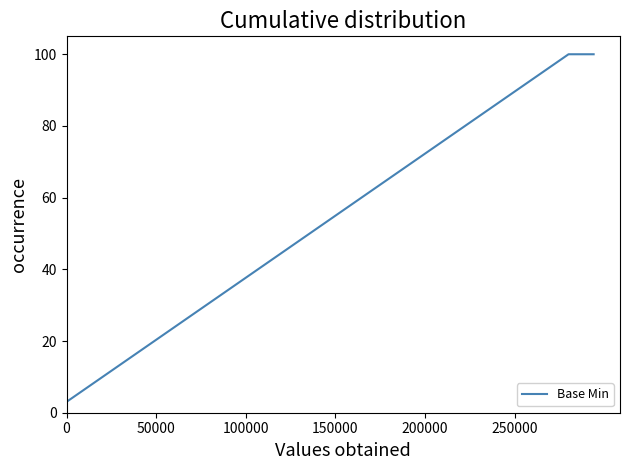

What is the greatest value displayed?

100.0